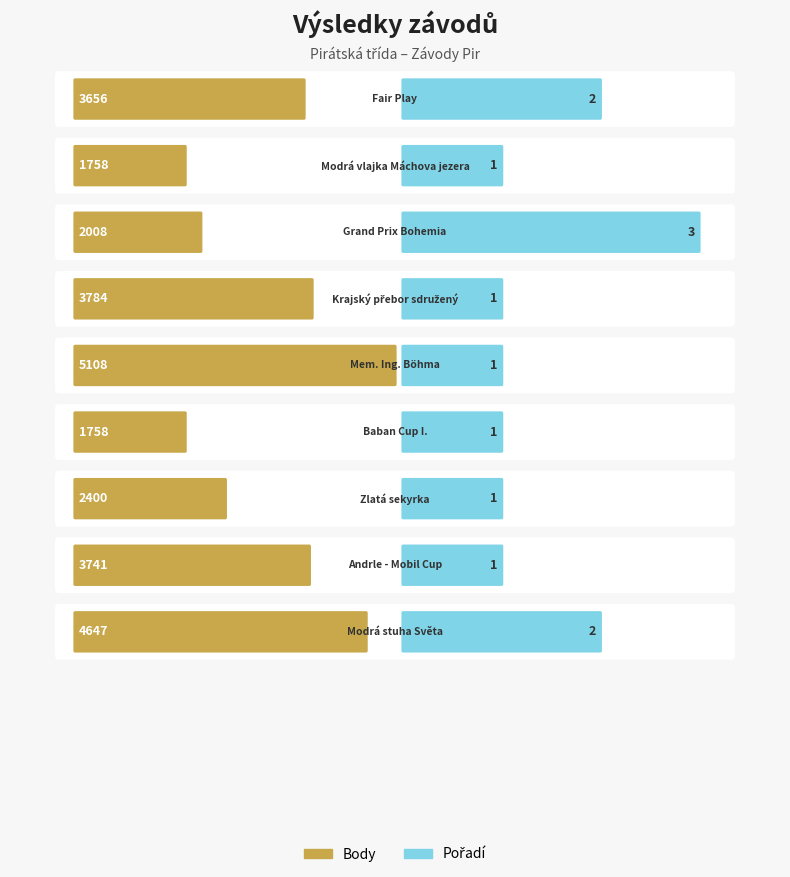

At which category does the chart reach its minimum across all series?

Modrá vlajka
Máchova jezera